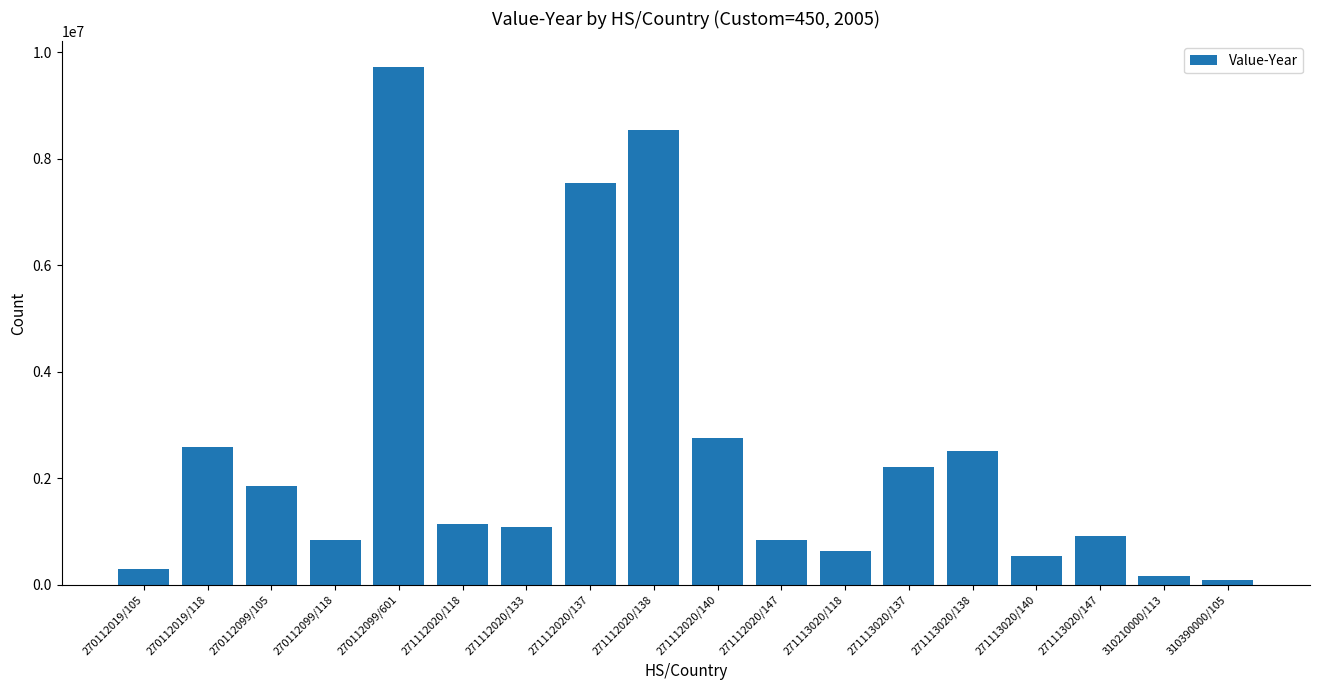

Where does the data first go above 1148173?

270112019/118